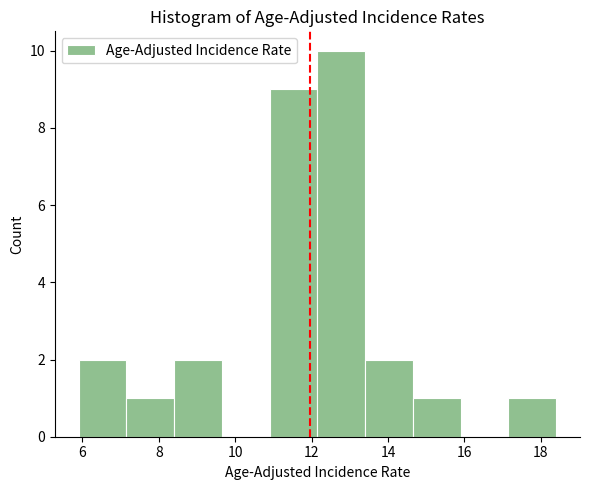

How tall is the bar that spans 8.40 to 9.65 on the x-axis? Neither the bar edges nor the heights are printed on the chart, so give them approximately, as read against the axes.

2